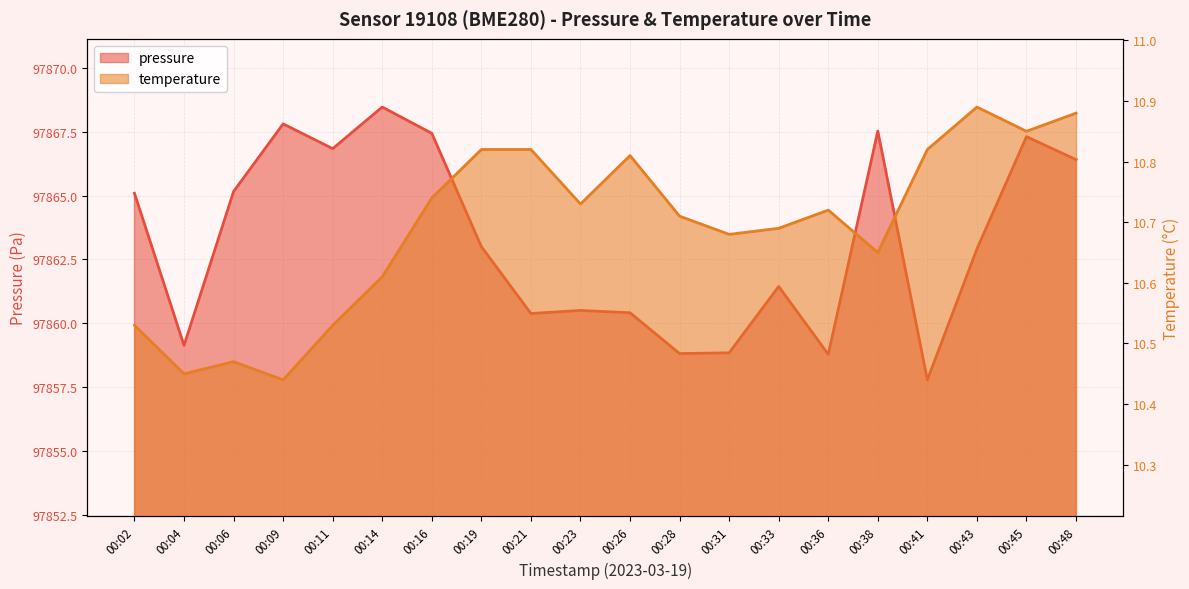

What is the greatest value displayed?

97868.5